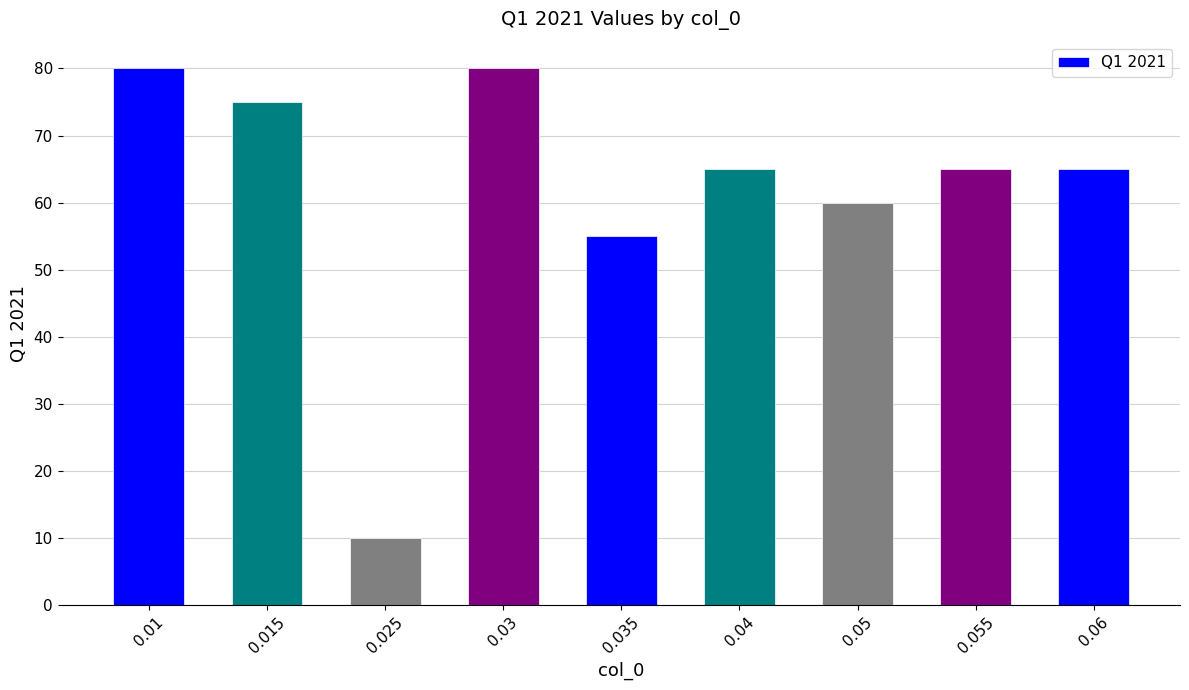

Which label corresponds to the smallest value in the chart?

0.025